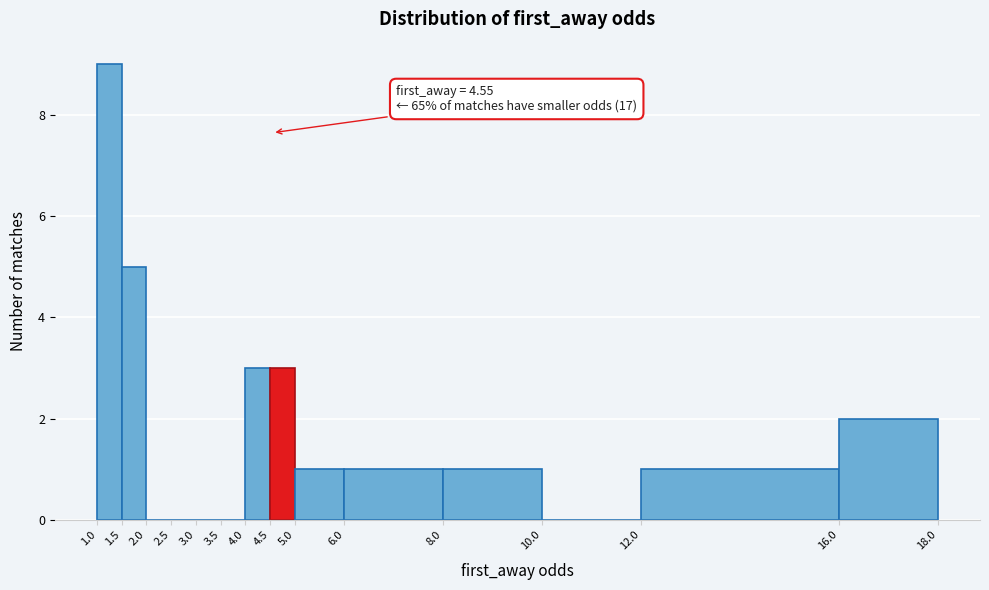

Which range on the x-axis has the tallest bar?

1.0 to 1.5